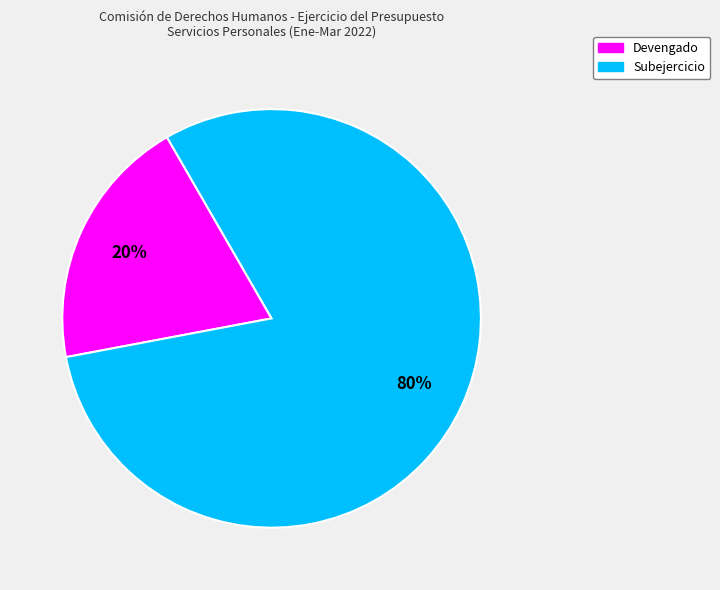

True or false: Devengado accounts for 20% of the total.

True